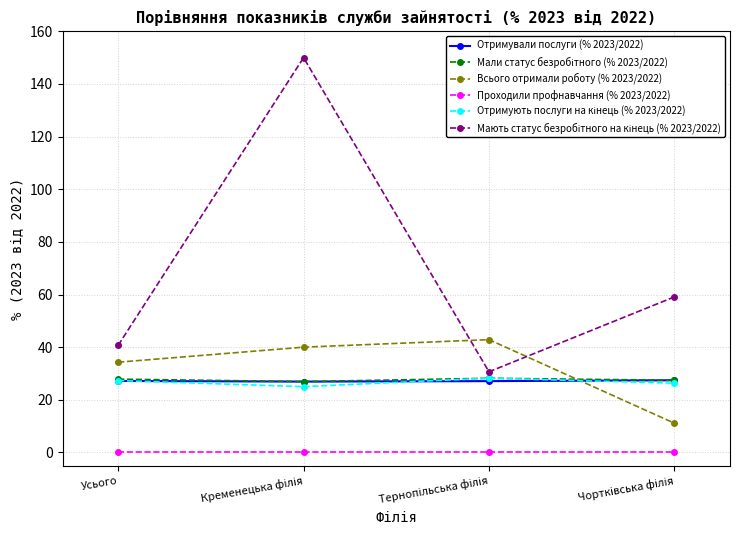

Does the chart display data point markers on the line(s)?

Yes